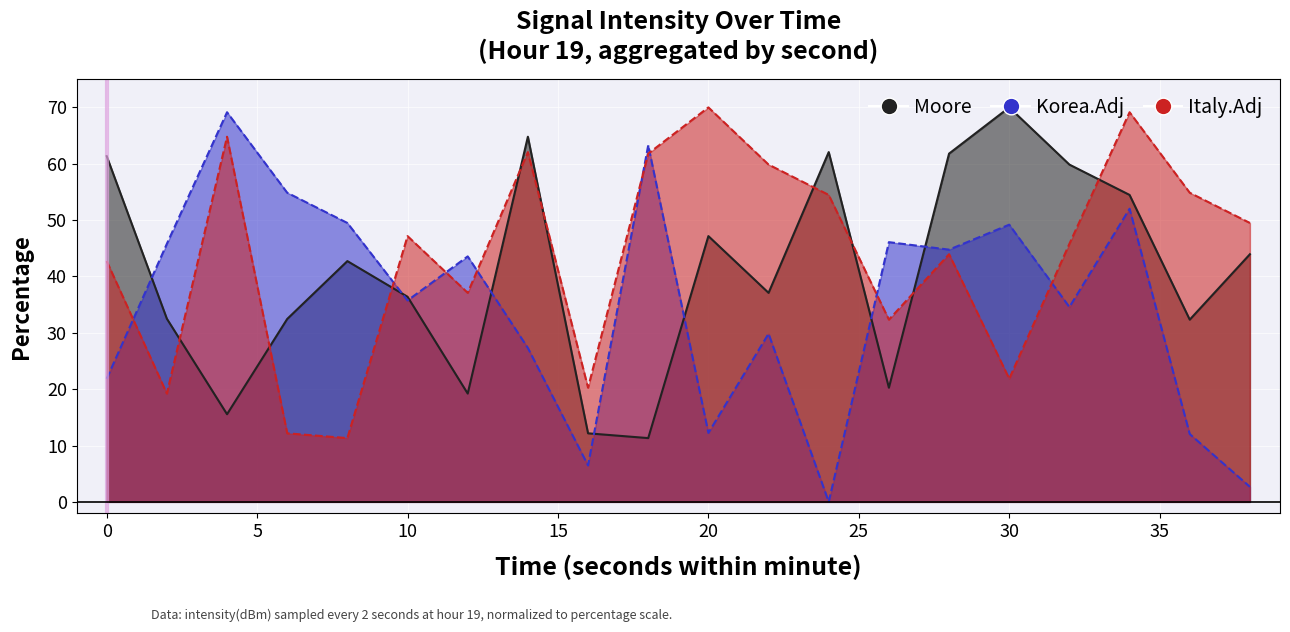

How many intersections are there between Italy.Adj and Korea.Adj?

8